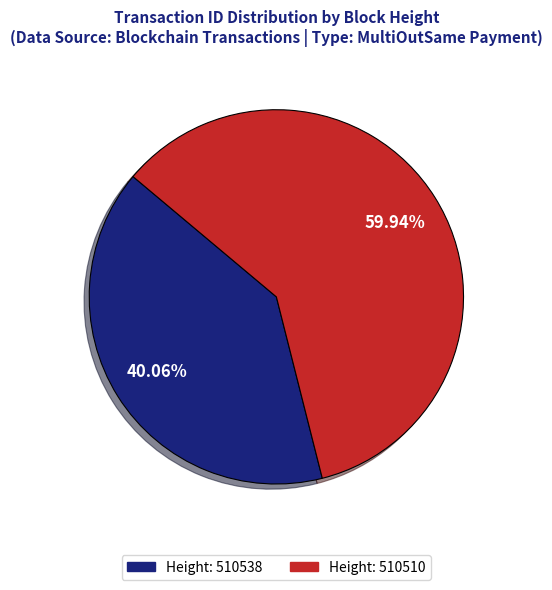

Does any single category account for the majority?

Yes